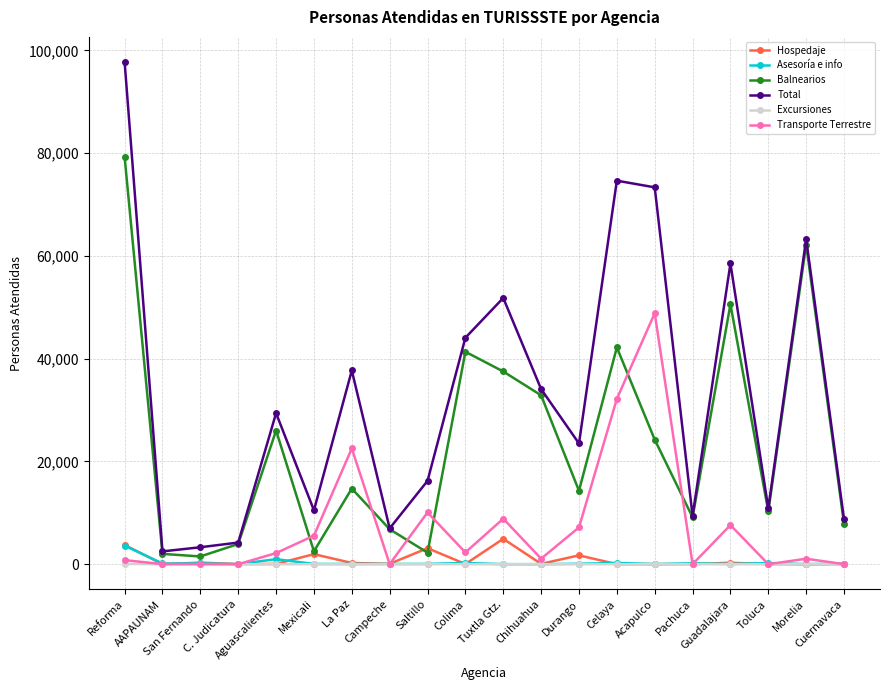

True or false: Total and Asesoría e info cross at least once.

False